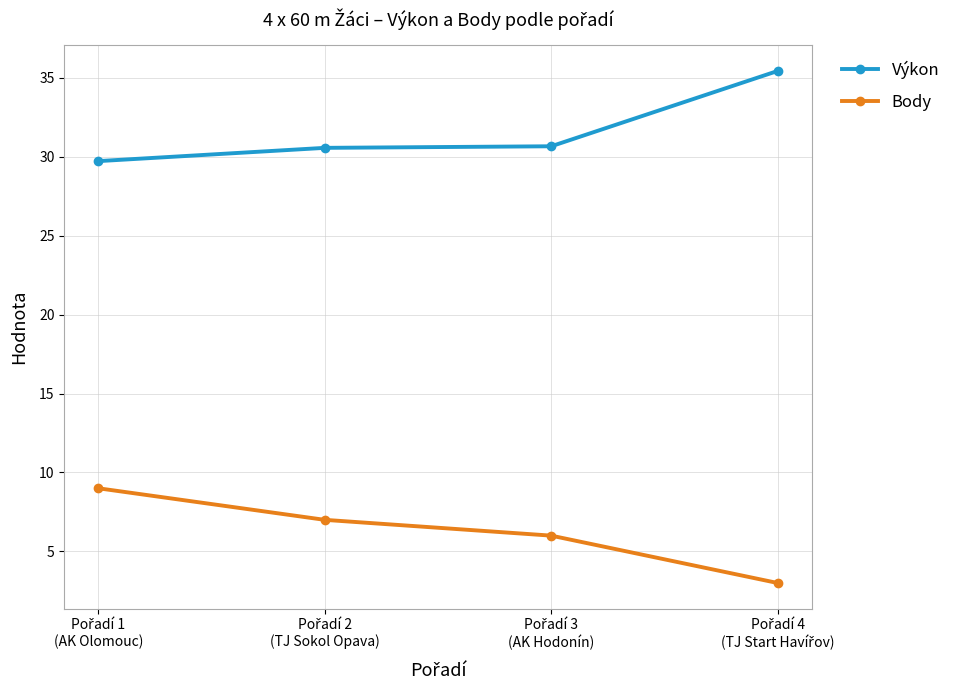

List the series in order of their peak value, lowest first.

Body, Výkon